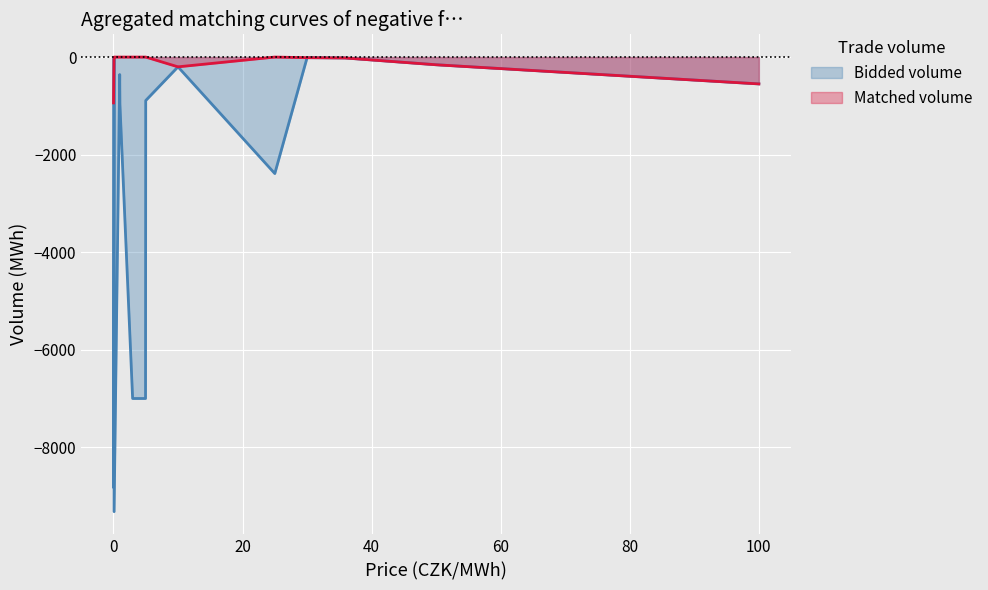

List the series in order of their overall mean, lowest first.

Bidded volume, Matched volume